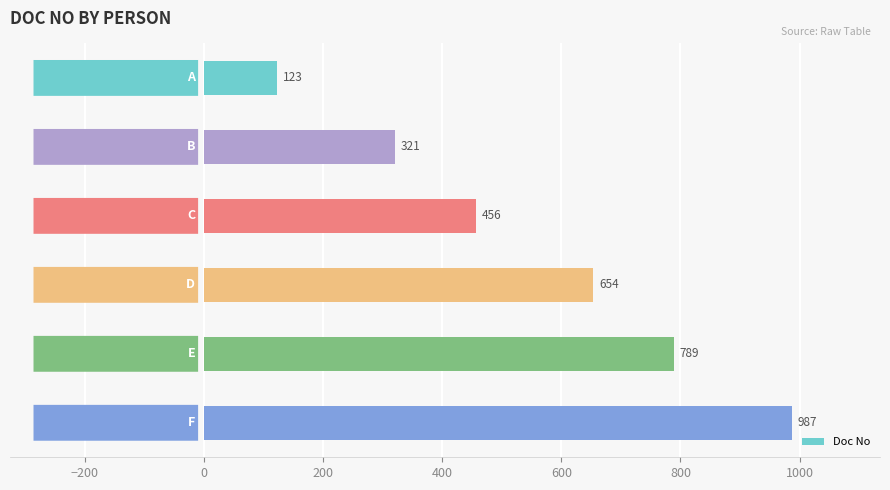

What is the value of the 2nd bar from the top?

321